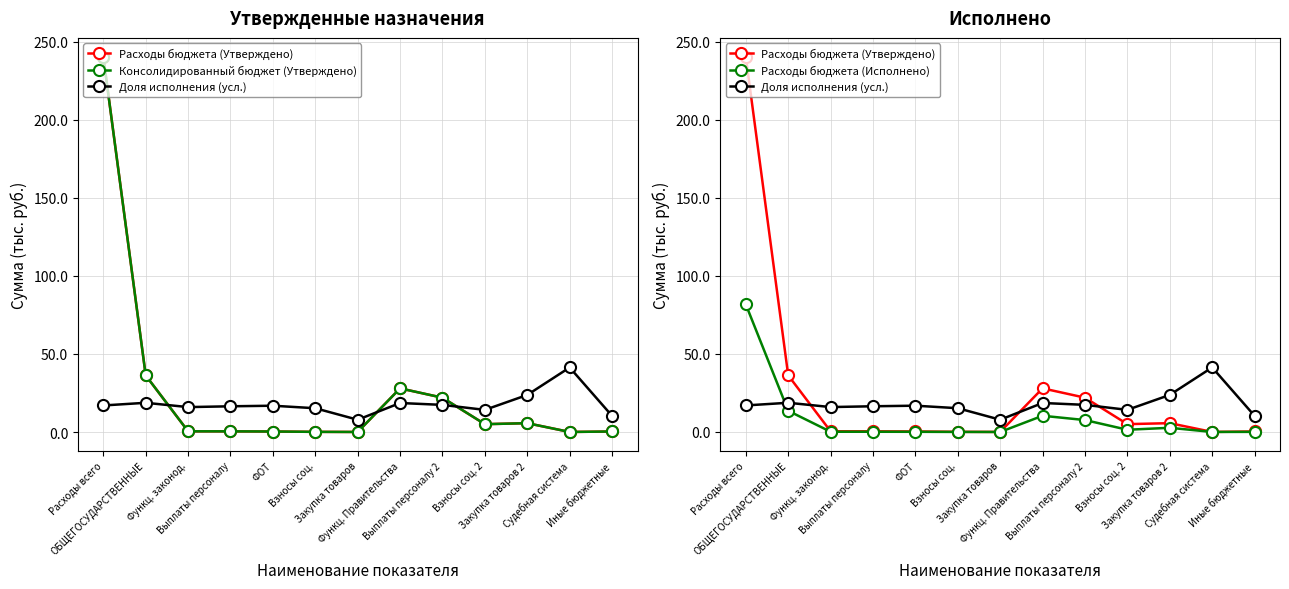

Does the chart display data point markers on the line(s)?

Yes